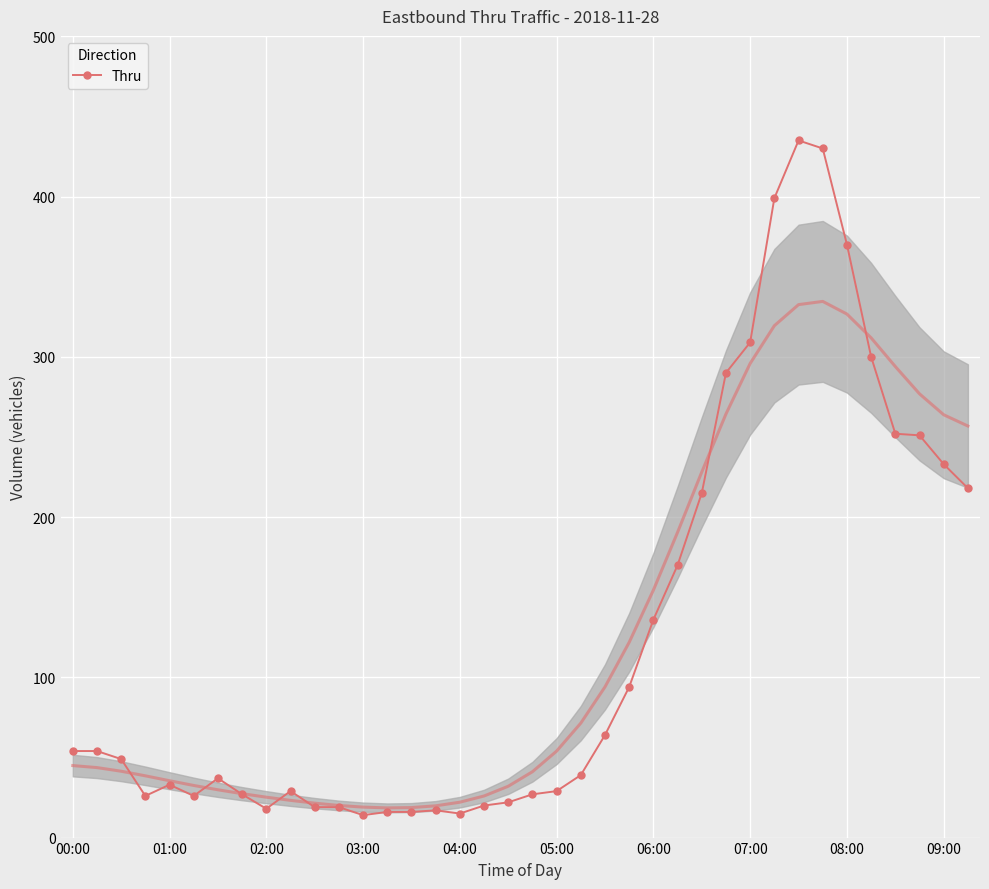

The Thru series shows 233 at 09:00. True or false?

True